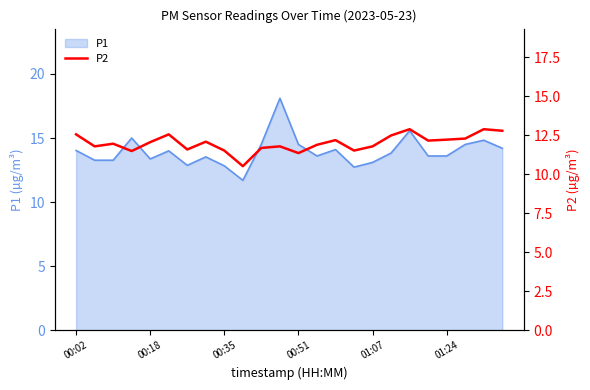

Where does the data first go above 12?

00:02